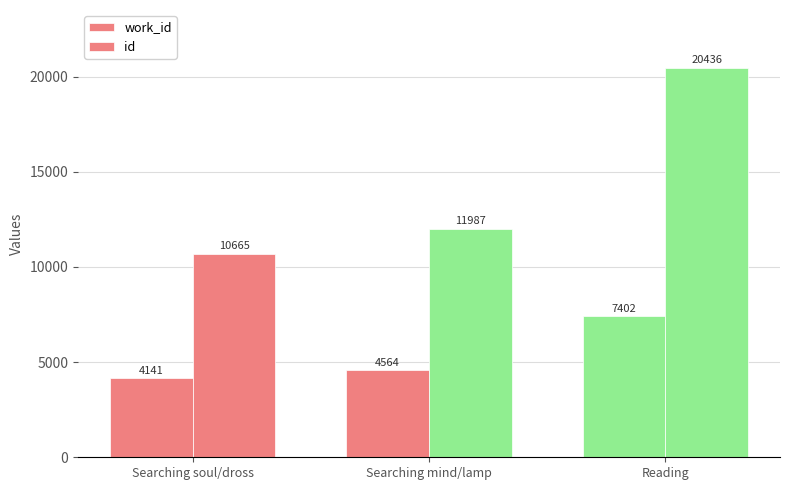

Which label corresponds to the largest value in the chart?

Reading